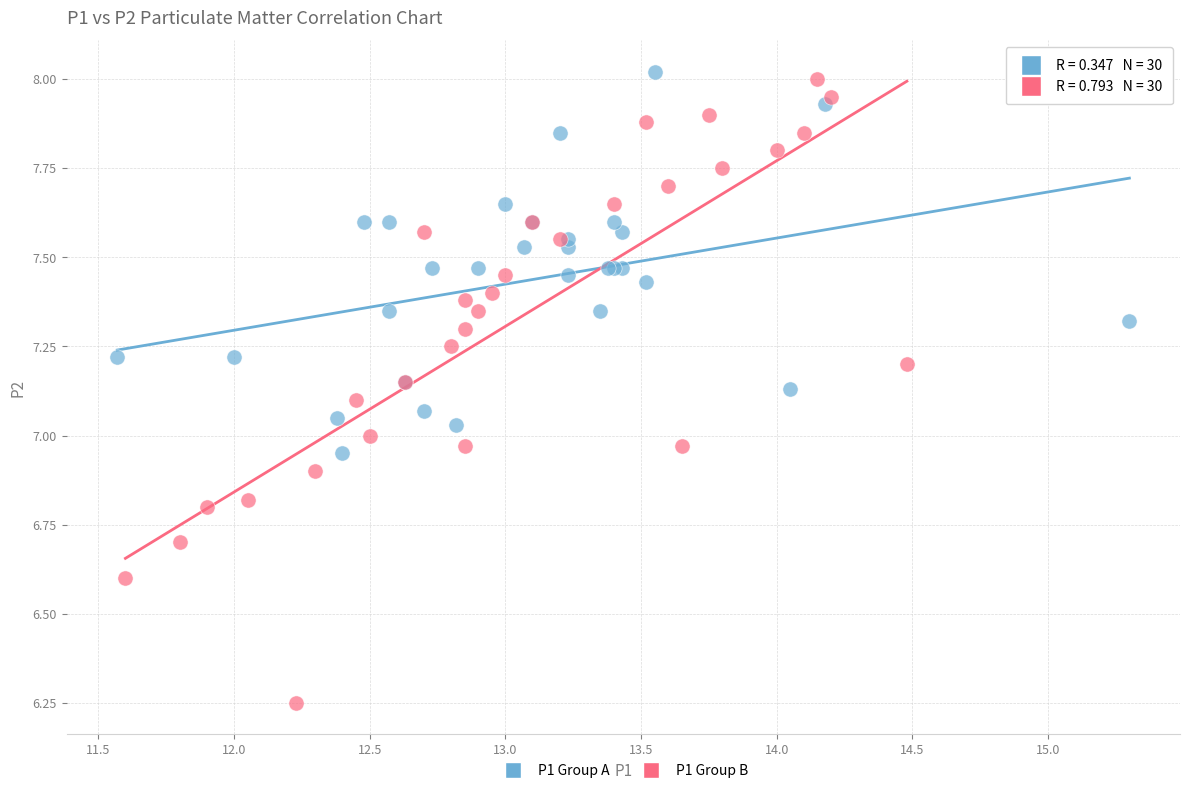

Which series has the largest Y range (max minus min)?

P1 Group B